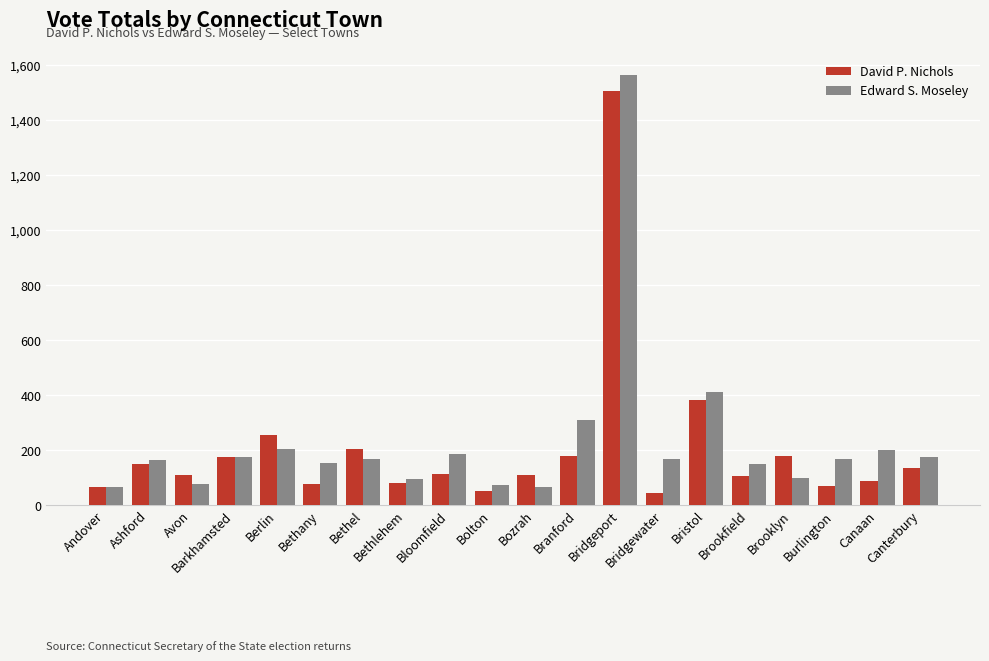

Which series has the largest range (max minus min)?

Edward S. Moseley